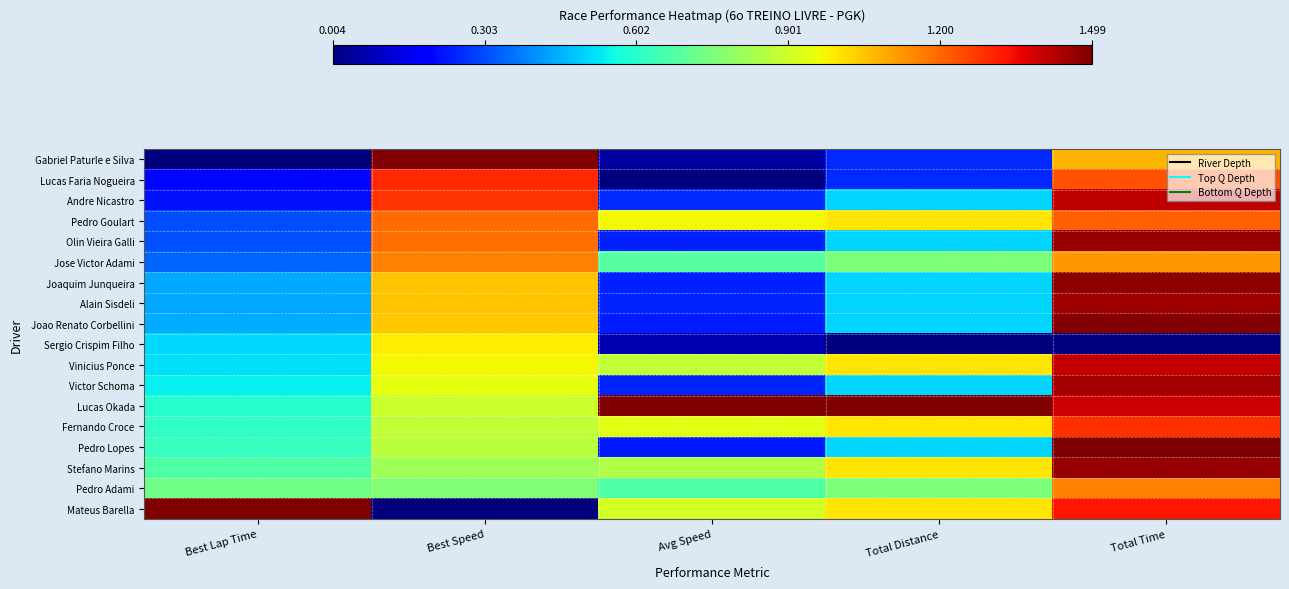

Reading left to right, extract all data points from this chart.

Gabriel Paturle e Silva: Best Lap Time=0.0	Best Speed=1.0	Avg Speed=0.0	Total Distance=0.2	Total Time=0.7
Lucas Faria Nogueira: Best Lap Time=0.1	Best Speed=0.9	Avg Speed=0.0	Total Distance=0.2	Total Time=0.8
Andre Nicastro: Best Lap Time=0.1	Best Speed=0.9	Avg Speed=0.2	Total Distance=0.3	Total Time=0.9
Pedro Goulart: Best Lap Time=0.2	Best Speed=0.8	Avg Speed=0.6	Total Distance=0.7	Total Time=0.8
Olin Vieira Galli: Best Lap Time=0.2	Best Speed=0.8	Avg Speed=0.2	Total Distance=0.3	Total Time=1.0
Jose Victor Adami: Best Lap Time=0.2	Best Speed=0.8	Avg Speed=0.5	Total Distance=0.5	Total Time=0.7
Joaquim Junqueira: Best Lap Time=0.3	Best Speed=0.7	Avg Speed=0.2	Total Distance=0.3	Total Time=1.0
Alain Sisdeli: Best Lap Time=0.3	Best Speed=0.7	Avg Speed=0.2	Total Distance=0.3	Total Time=1.0
Joao Renato Corbellini: Best Lap Time=0.3	Best Speed=0.7	Avg Speed=0.2	Total Distance=0.3	Total Time=1.0
Sergio Crispim Filho: Best Lap Time=0.3	Best Speed=0.7	Avg Speed=0.0	Total Distance=0.0	Total Time=0.0
Vinicius Ponce: Best Lap Time=0.3	Best Speed=0.6	Avg Speed=0.6	Total Distance=0.7	Total Time=0.9
Victor Schoma: Best Lap Time=0.4	Best Speed=0.6	Avg Speed=0.2	Total Distance=0.3	Total Time=1.0
Lucas Okada: Best Lap Time=0.4	Best Speed=0.6	Avg Speed=1.0	Total Distance=1.0	Total Time=0.9
Fernando Croce: Best Lap Time=0.4	Best Speed=0.6	Avg Speed=0.6	Total Distance=0.7	Total Time=0.9
Pedro Lopes: Best Lap Time=0.4	Best Speed=0.6	Avg Speed=0.2	Total Distance=0.3	Total Time=1.0
Stefano Marins: Best Lap Time=0.4	Best Speed=0.5	Avg Speed=0.6	Total Distance=0.7	Total Time=1.0
Pedro Adami: Best Lap Time=0.5	Best Speed=0.5	Avg Speed=0.4	Total Distance=0.5	Total Time=0.8
Mateus Barella: Best Lap Time=1.0	Best Speed=0.0	Avg Speed=0.6	Total Distance=0.7	Total Time=0.9